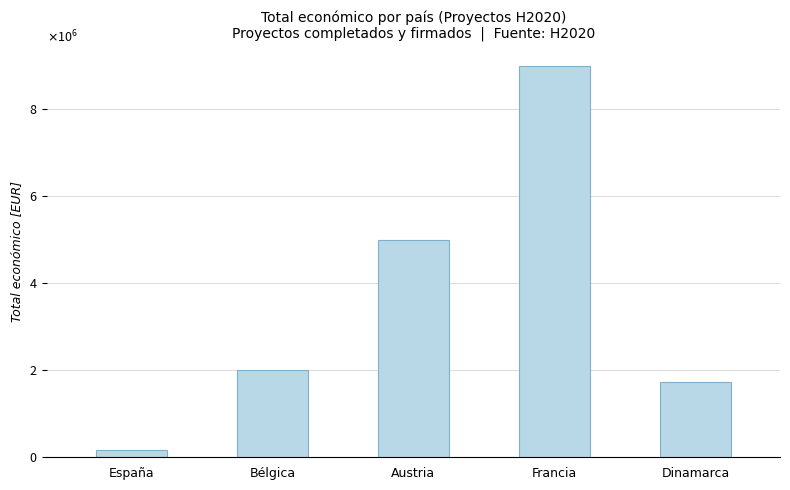

The chart shows a value of 1734237 at Dinamarca. True or false?

True